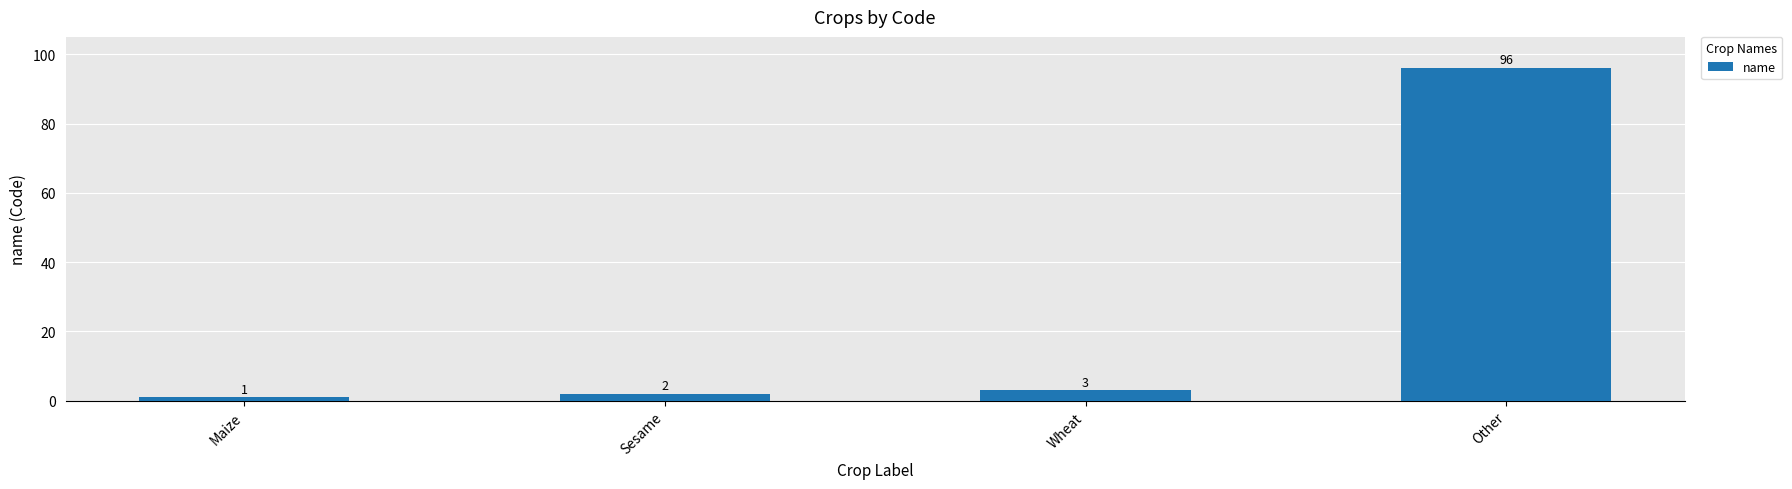

The chart shows a value of 96 at Other. True or false?

True